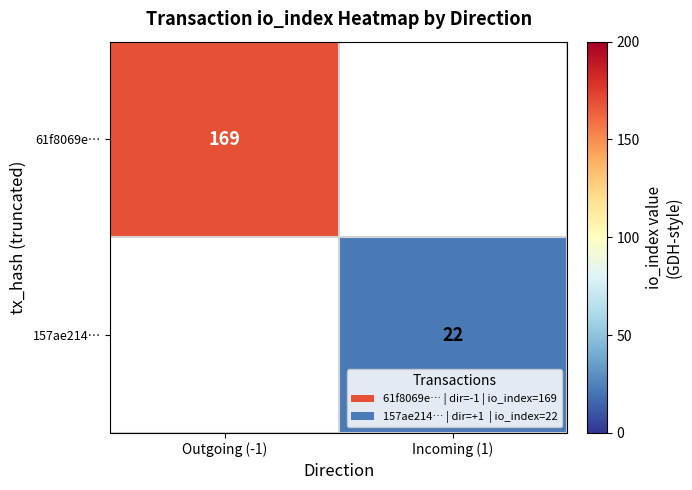

The 61f8069e… series shows 102 at Outgoing (-1). True or false?

False